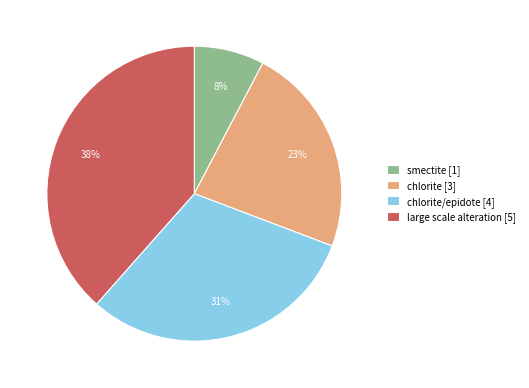

Between smectite [1] and chlorite/epidote [4], which is larger?

chlorite/epidote [4]